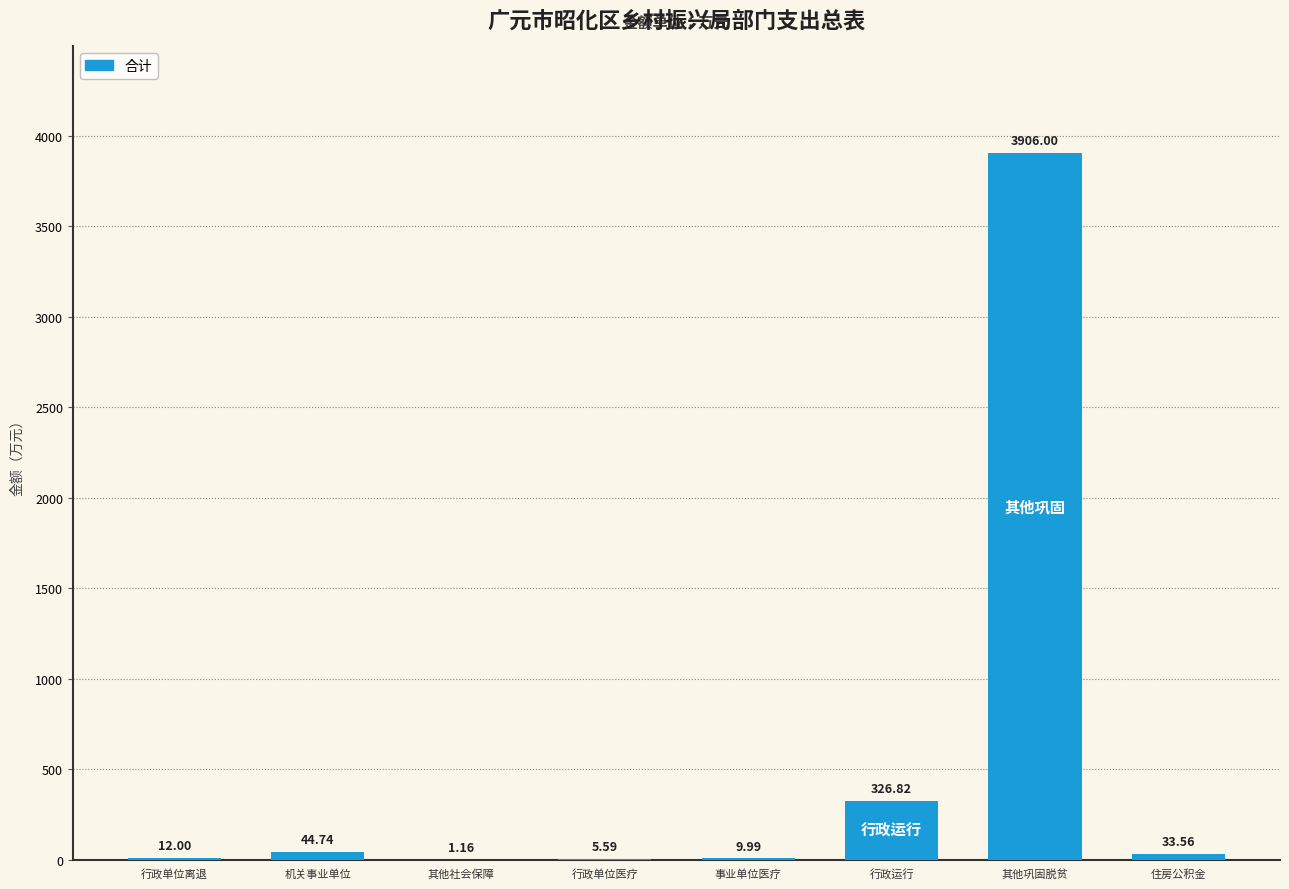

What is the change in value from 机关事业单位 to 行政运行?

+282.1